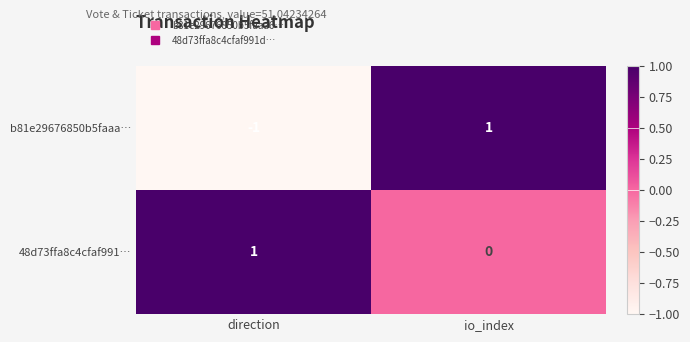

Where is b81e29676850b5faaa… nearest to the value 0?

direction